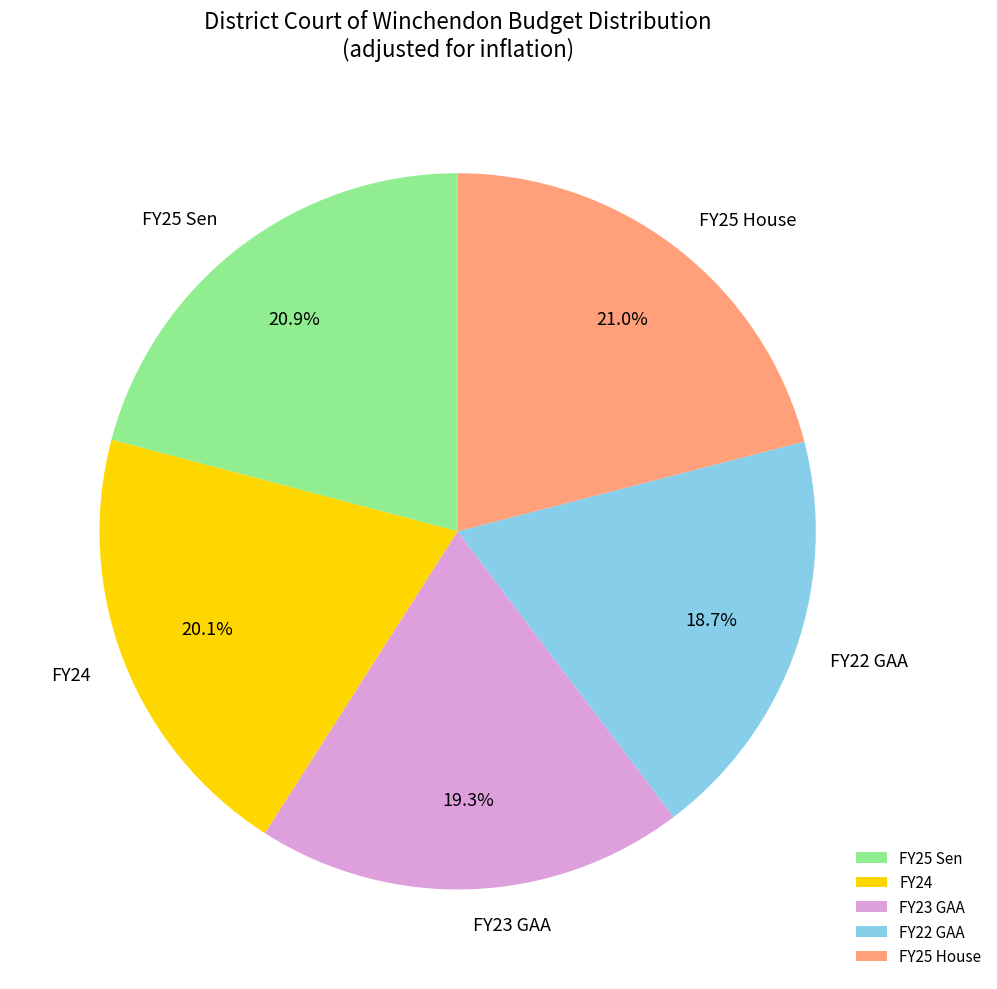

What is the ratio of the value at FY22 GAA to the value at FY25 Sen?

0.9